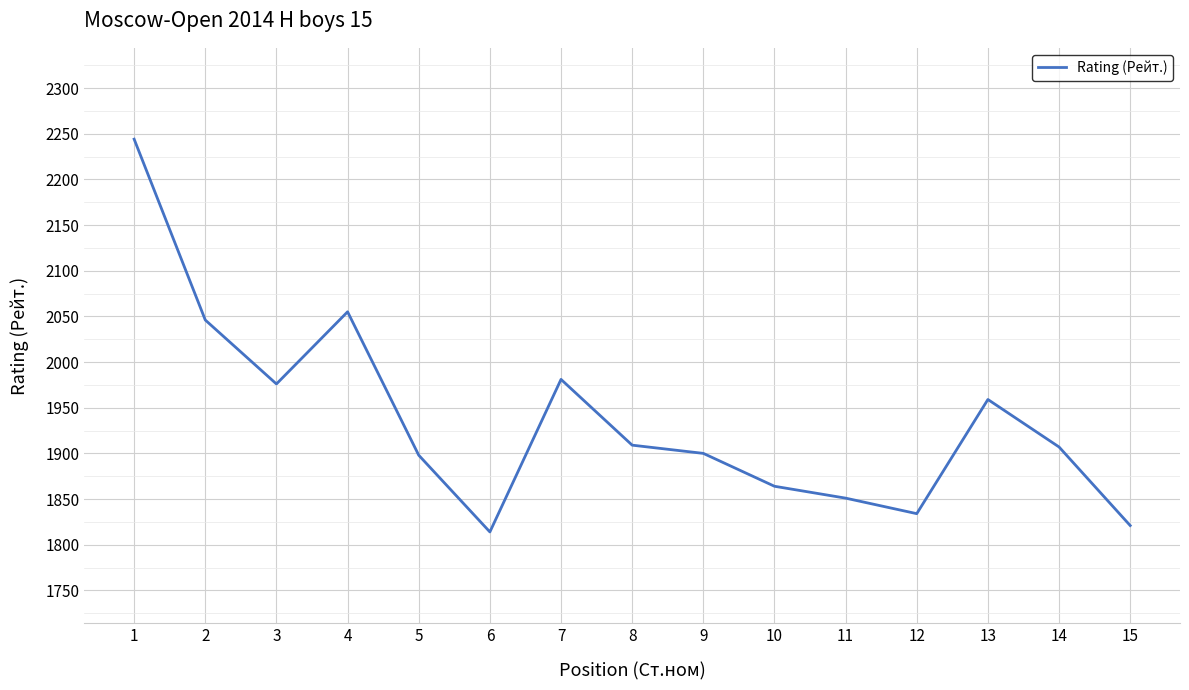

What is the difference between the values at 1 and 9?

344